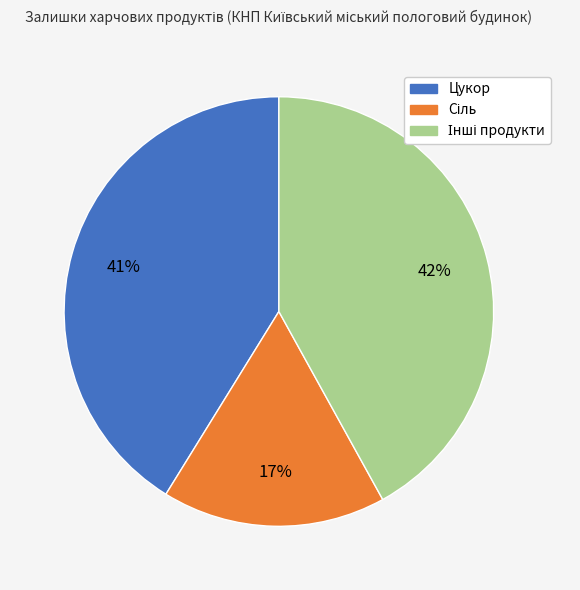

To the nearest percent, what is the average slice percentage?

33%